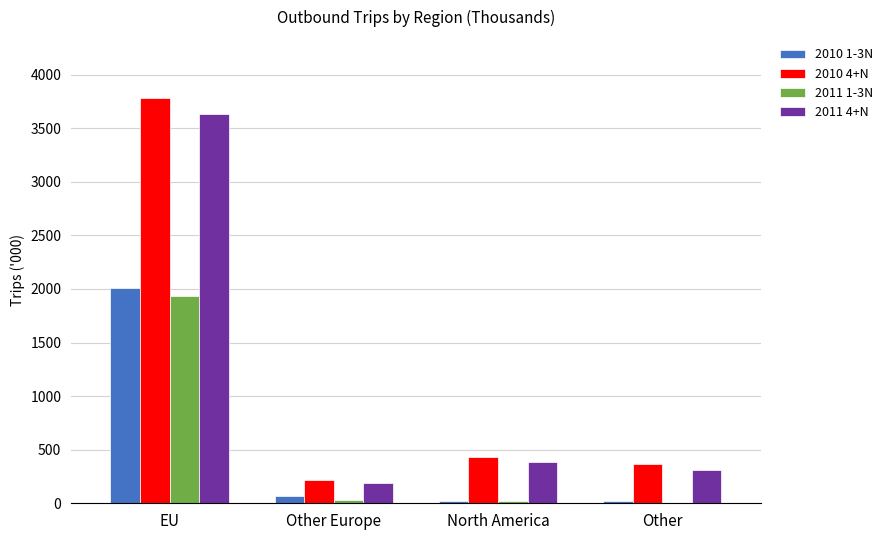

Which series has the largest range (max minus min)?

2010 4+N